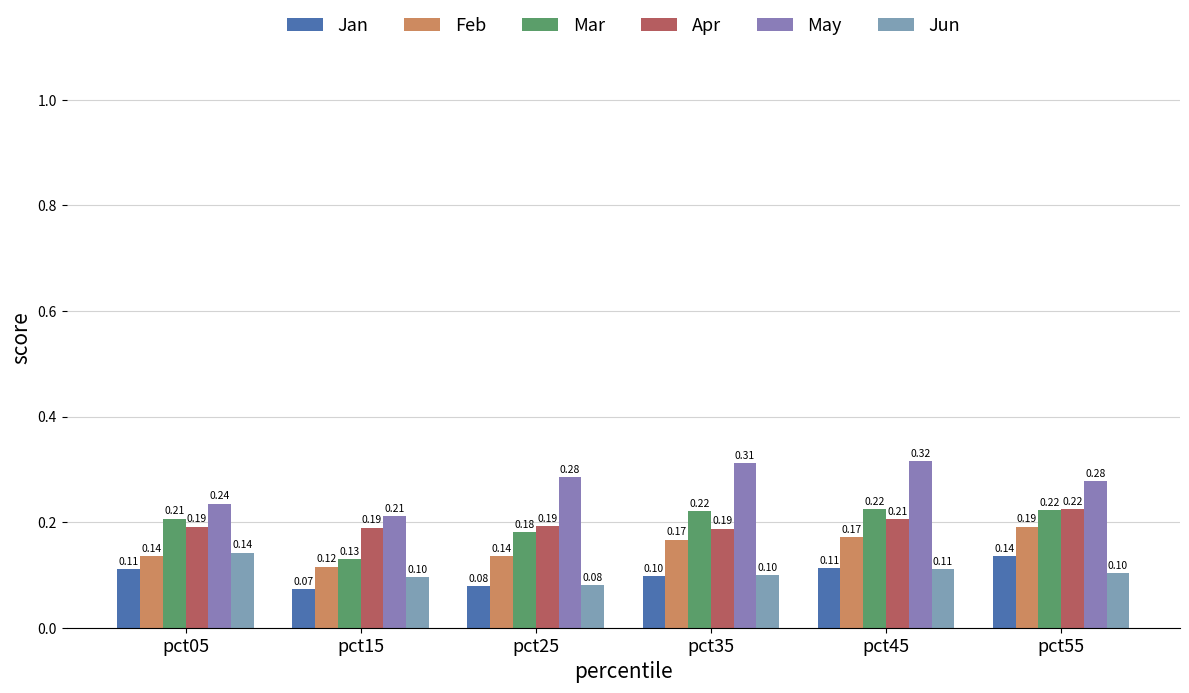

The value of May at pct15 is 0.2. True or false?

True